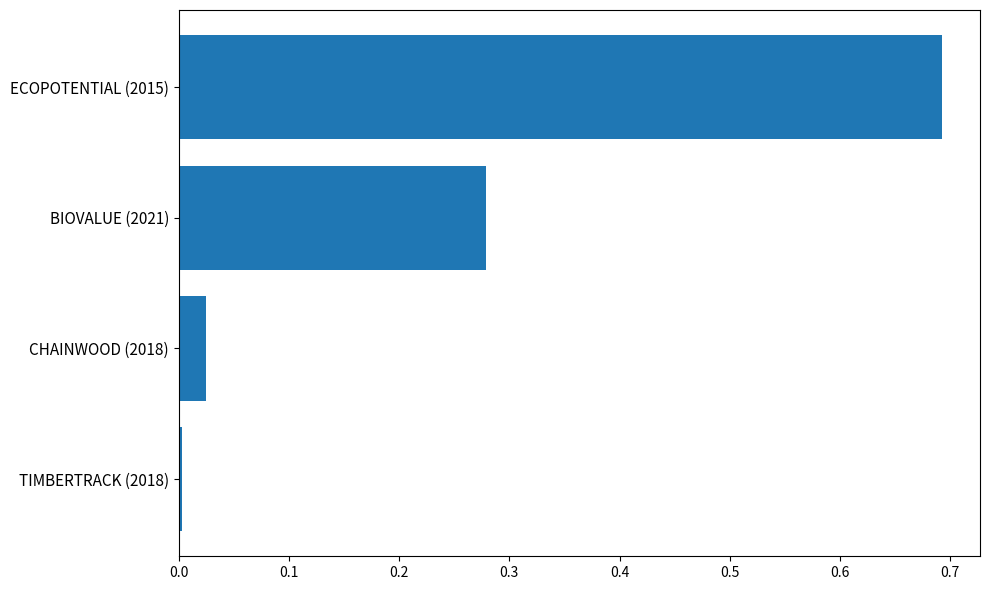

What position from the bottom is ECOPOTENTIAL (2015)?

4